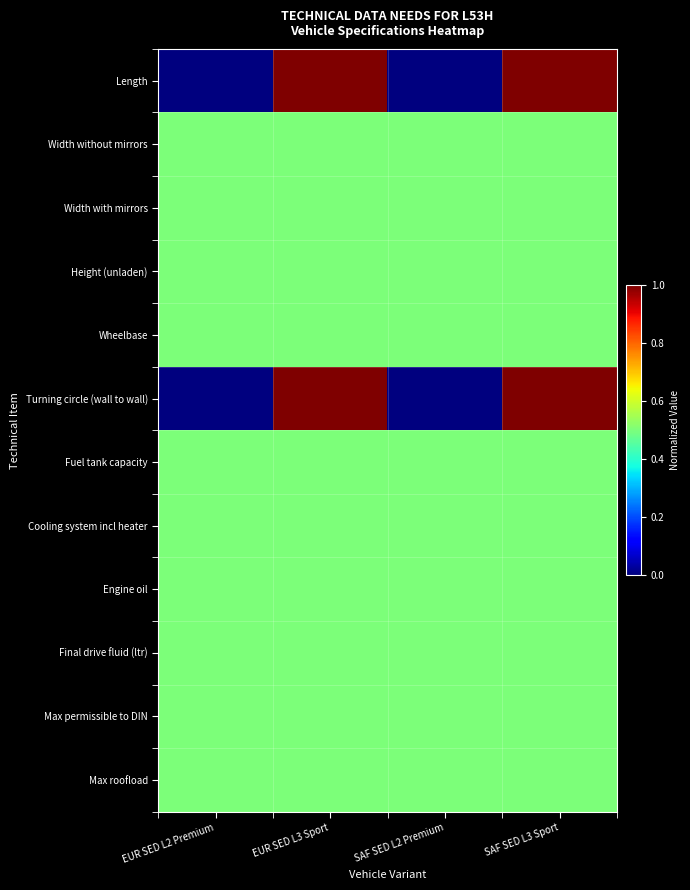

At which category is the sum across all series the highest?

EUR SED L3 Sport